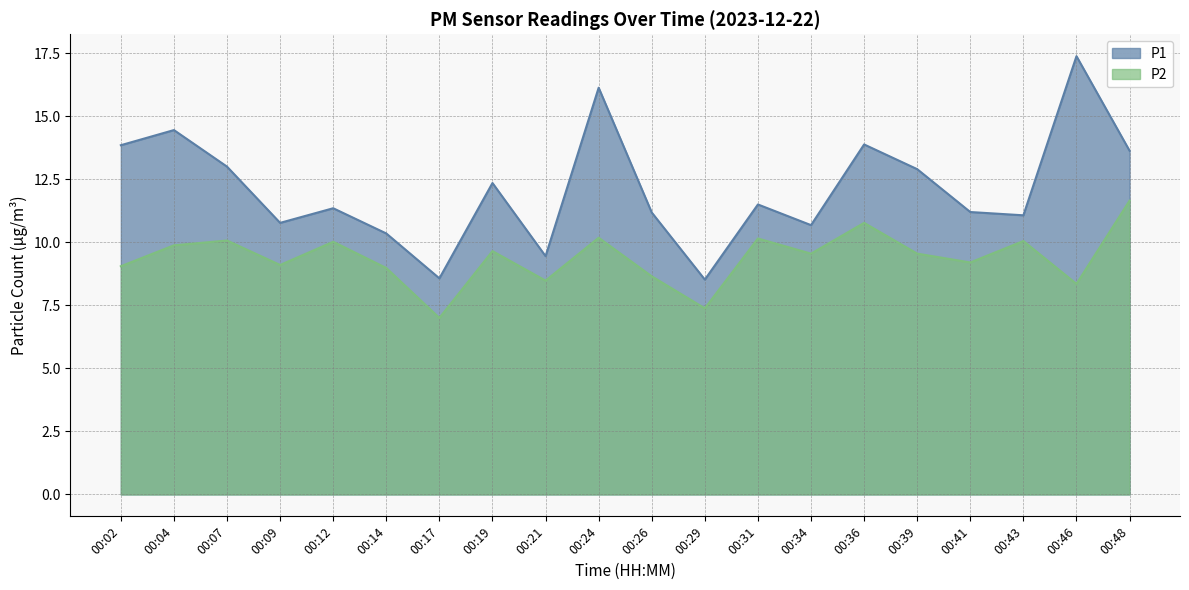

Does the chart have visible grid lines?

Yes